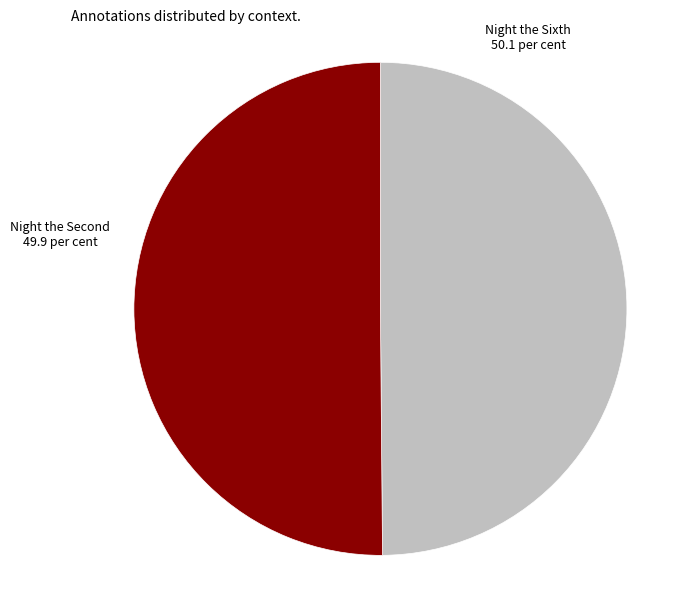

How many segments does this pie chart have?

2